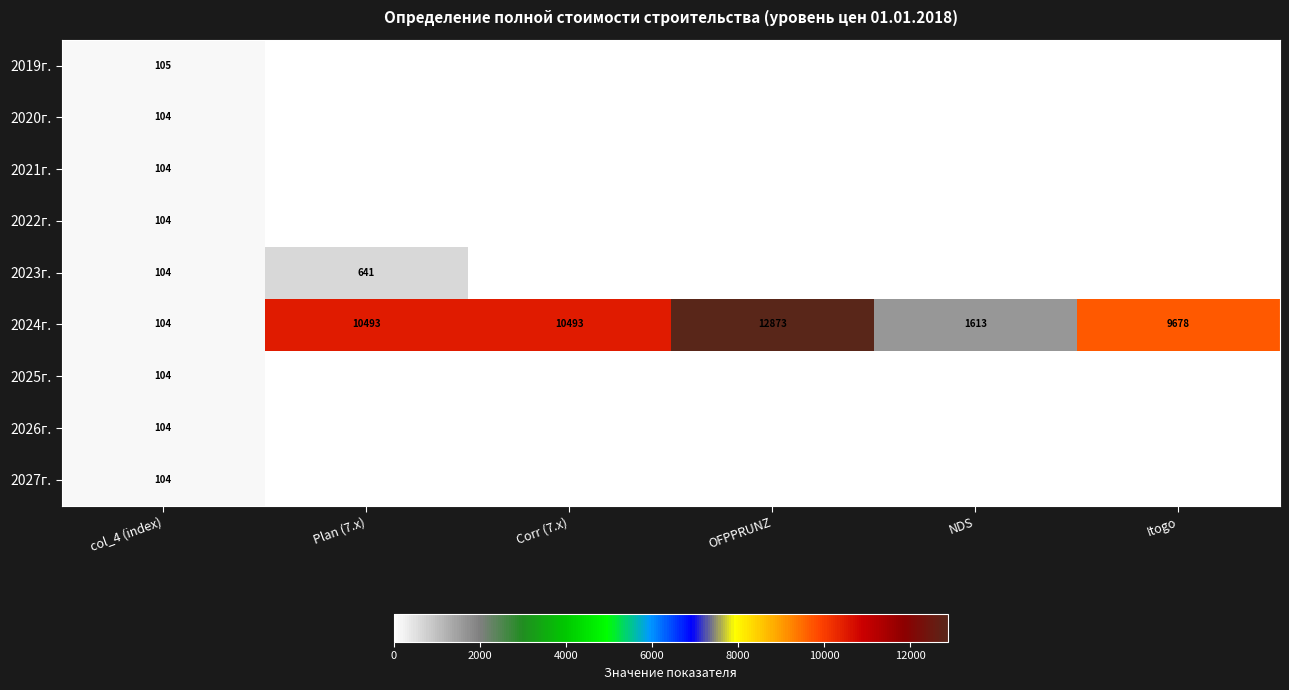

The 2020г. series shows 104 at col_4 (index). True or false?

True